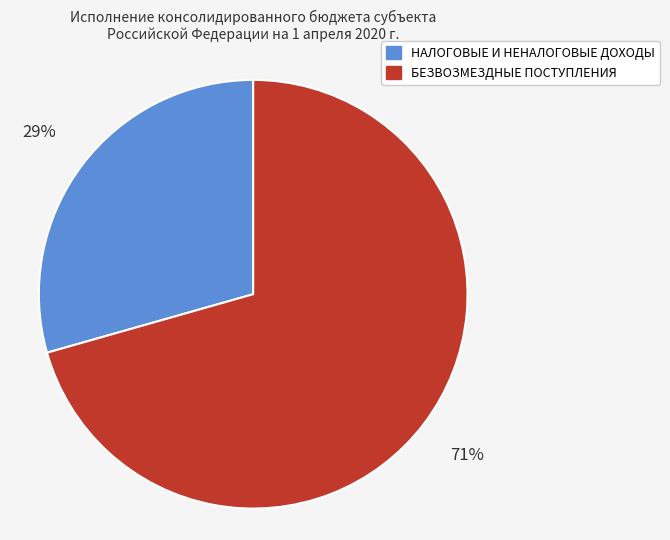

Approximately how many times larger is the value at БЕЗВОЗМЕЗДНЫЕ ПОСТУПЛЕНИЯ compared to НАЛОГОВЫЕ И НЕНАЛОГОВЫЕ ДОХОДЫ?

2.4